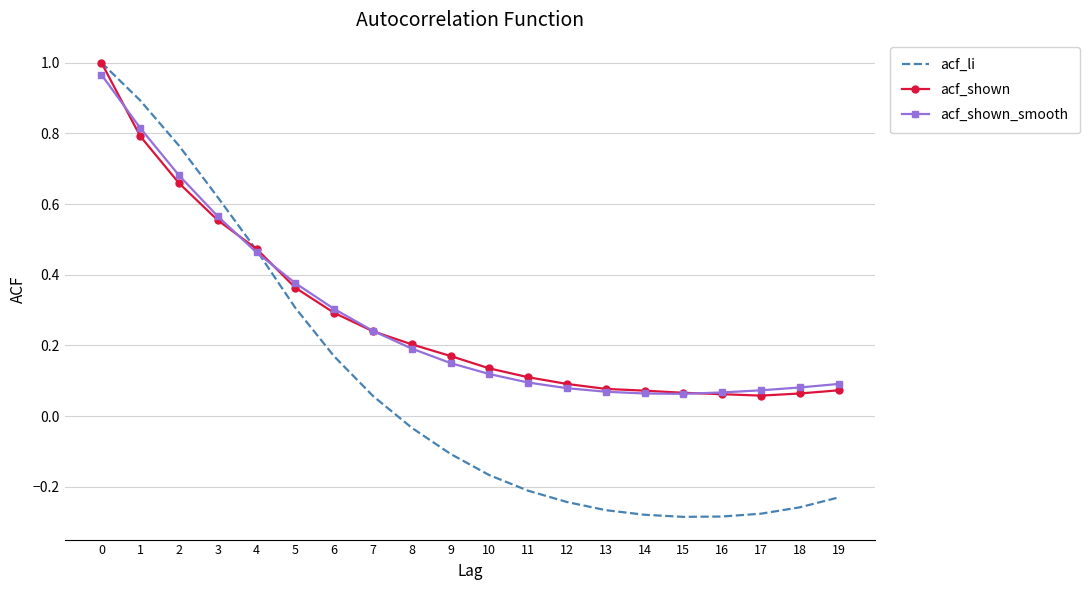

Is the value of acf_shown at 4 greater than the value of acf_li at 3?

No